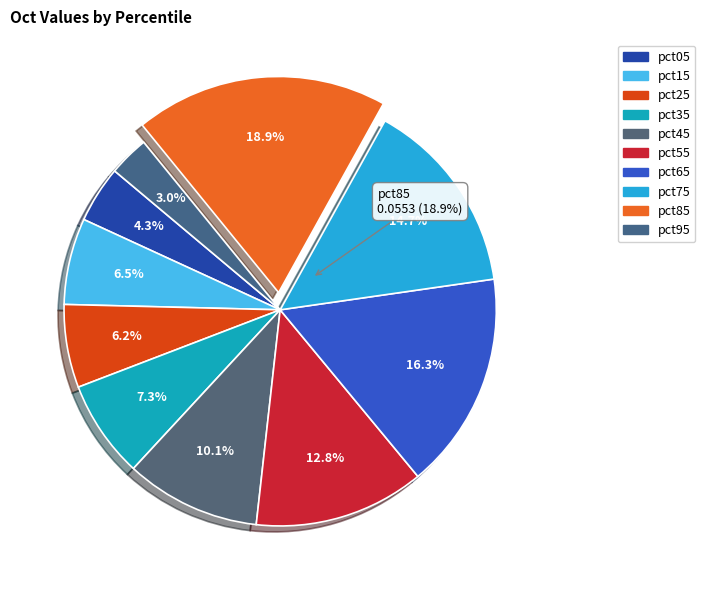

What percentage is the pct05 slice, to the nearest percent?

4%